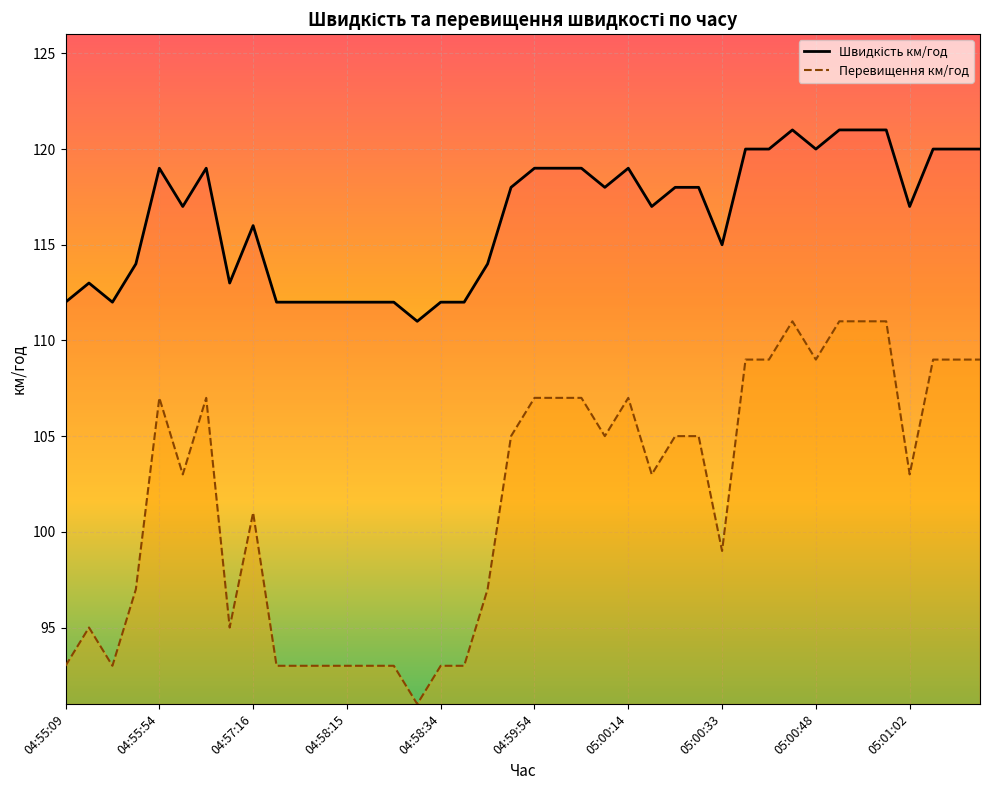

True or false: Швидкість км/год and Перевищення км/год cross at least once.

False